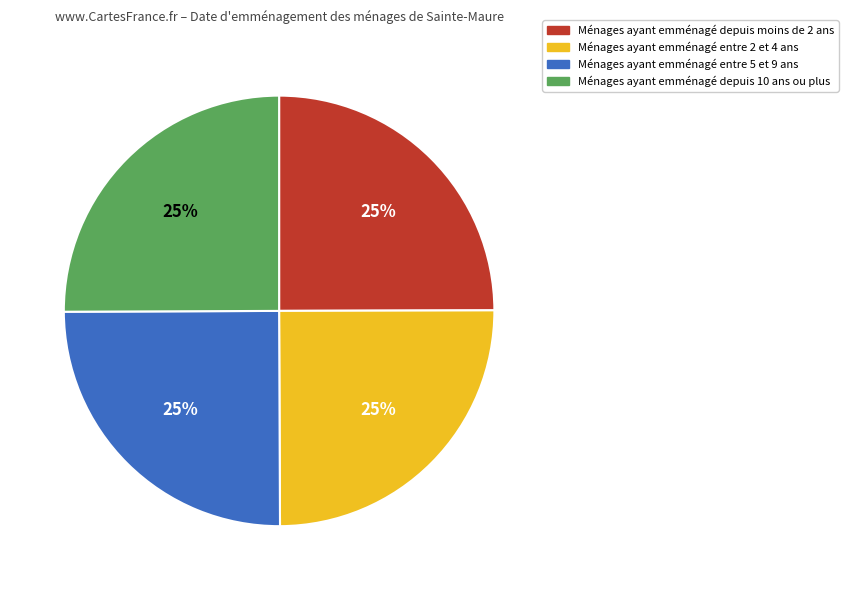

Does any single category account for the majority?

No